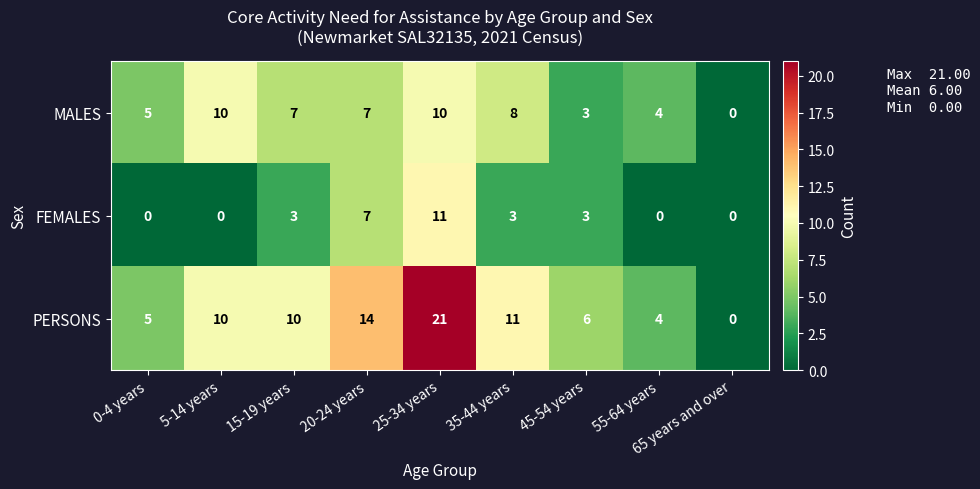

At which category is the sum across all series the highest?

25-34 years